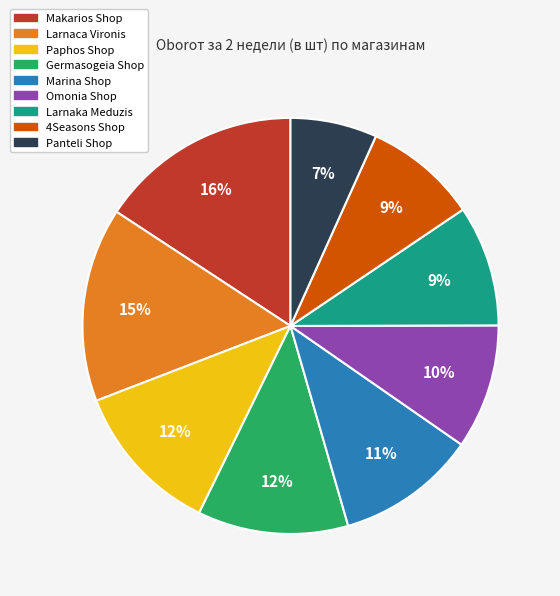

Is the sum of Makarios Shop and Panteli Shop greater than half?

No